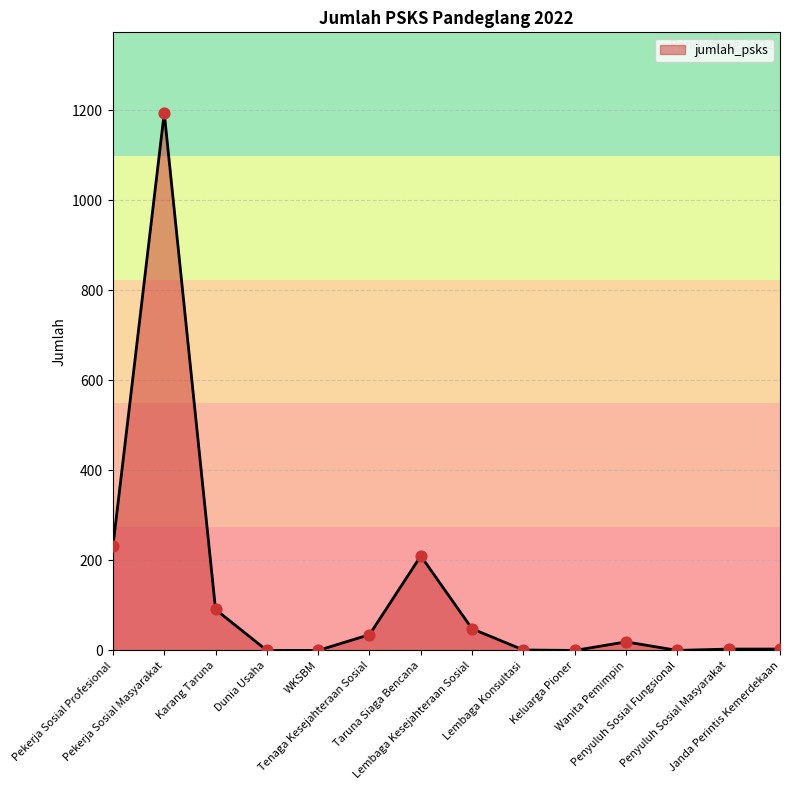

Which has a higher value, Pekerja Sosial Masyarakat or Penyuluh Sosial Masyarakat?

Pekerja Sosial Masyarakat